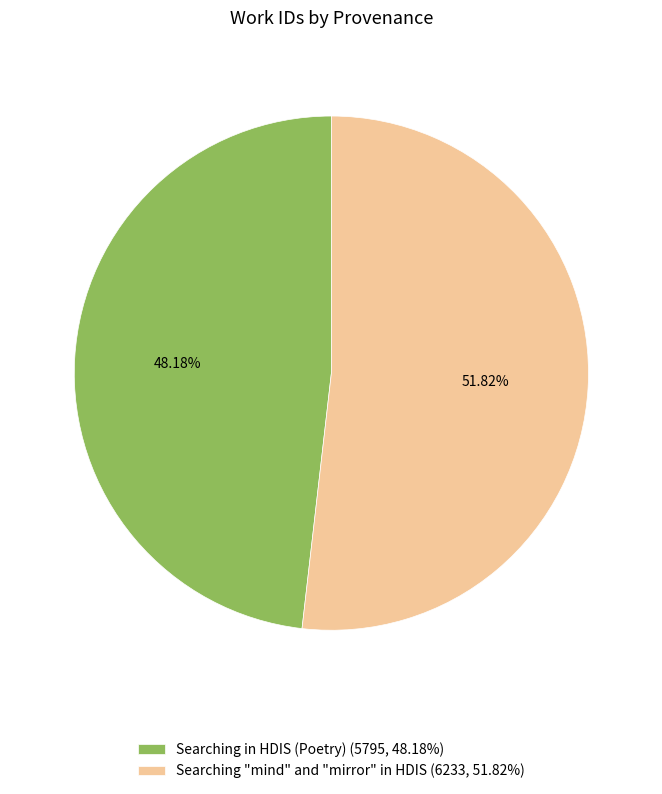

Which category accounts for the majority?

Searching "mind" and "mirror" in HDIS